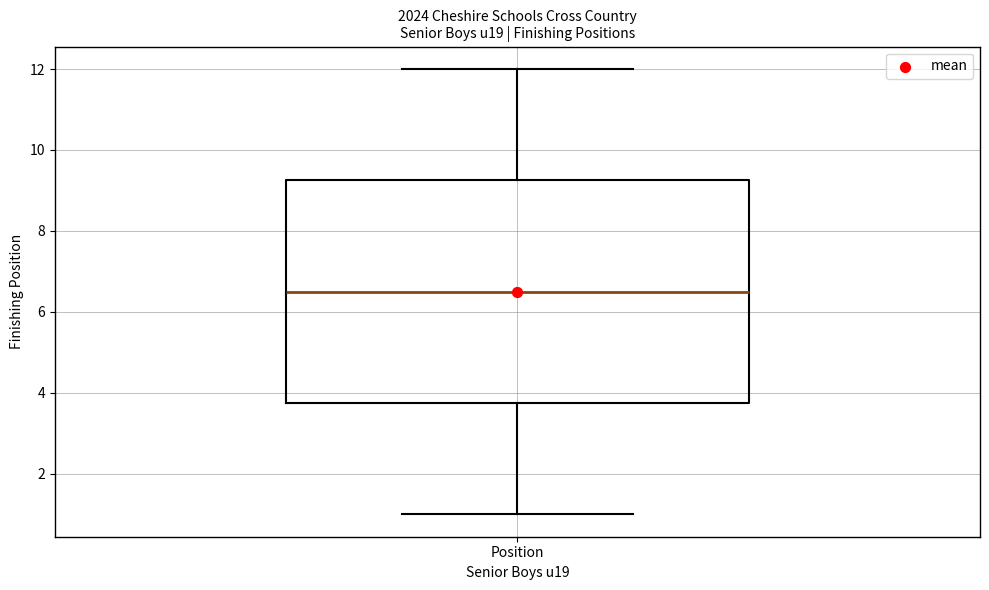

Read this box plot against the y-axis: the position of the median line, the range covered by the box, and the ends of both whiskers. The values are not printed on the chart, so give them approximately, as read against the axis.

median 6.6, box 3.8 to 9.2, whiskers 1.0 to 12.0